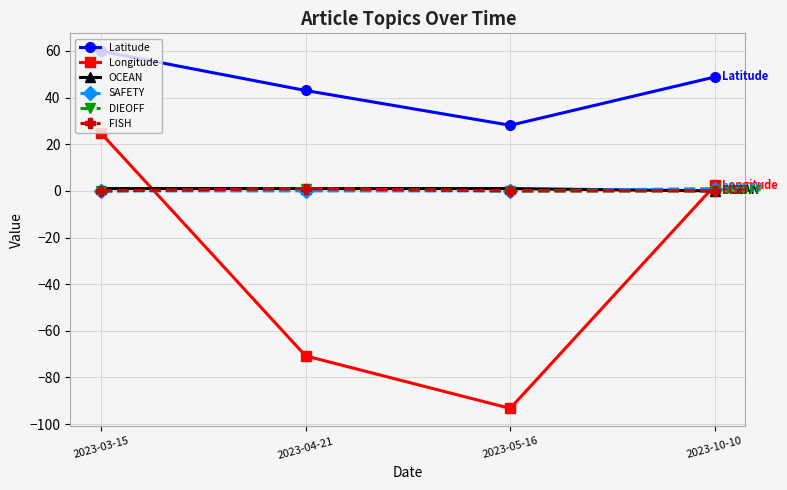

Is this an area chart (filled region under the line)?

No